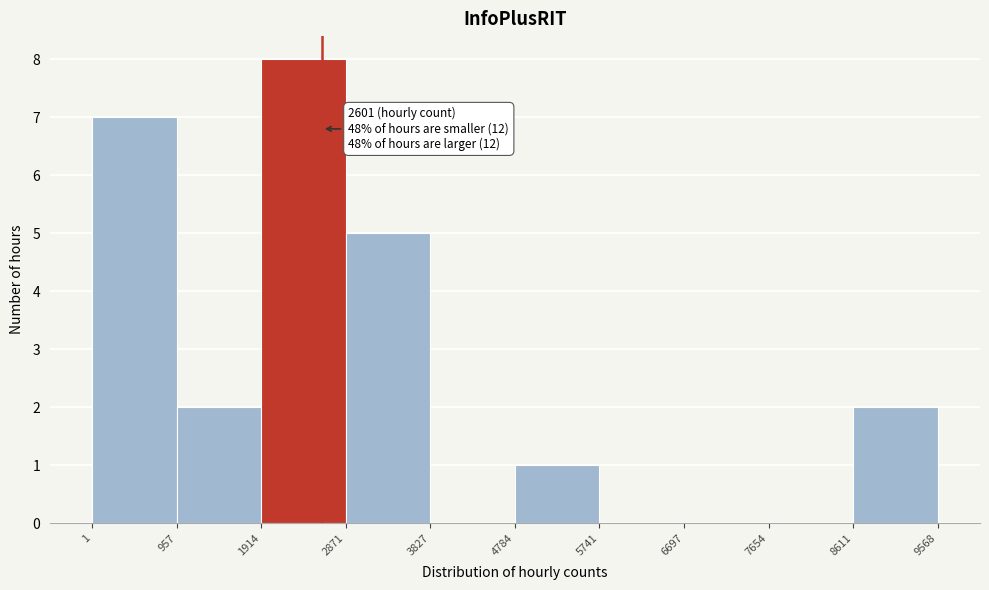

Over which range of the x-axis is the bar tallest?

1914 to 2871